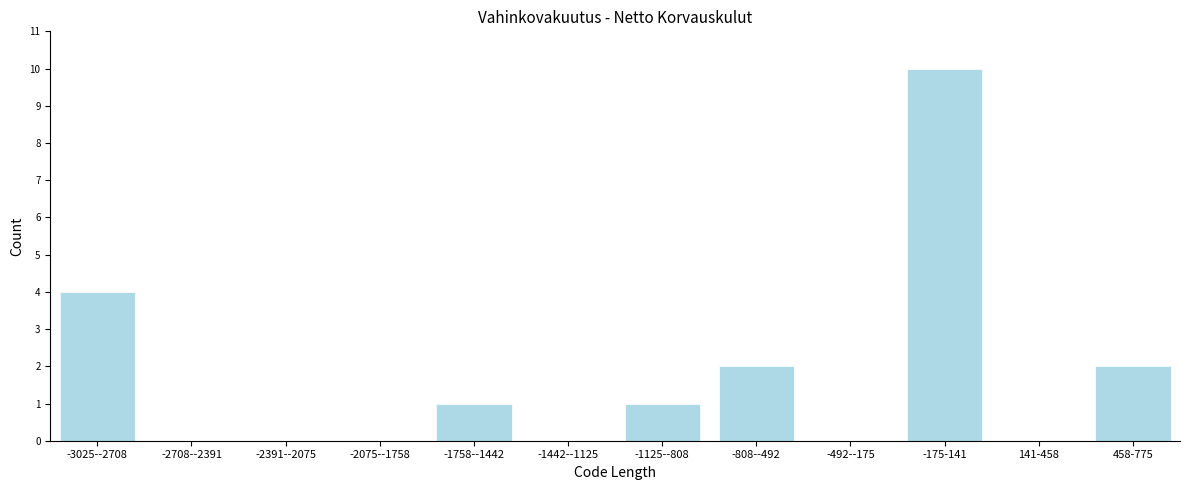

Reading right to left, transcribe all the data shown in this chart.

458-775=2	141-458=0	-175-141=10	-492--175=0	-808--492=2	-1125--808=1	-1442--1125=0	-1758--1442=1	-2075--1758=0	-2391--2075=0	-2708--2391=0	-3025--2708=4